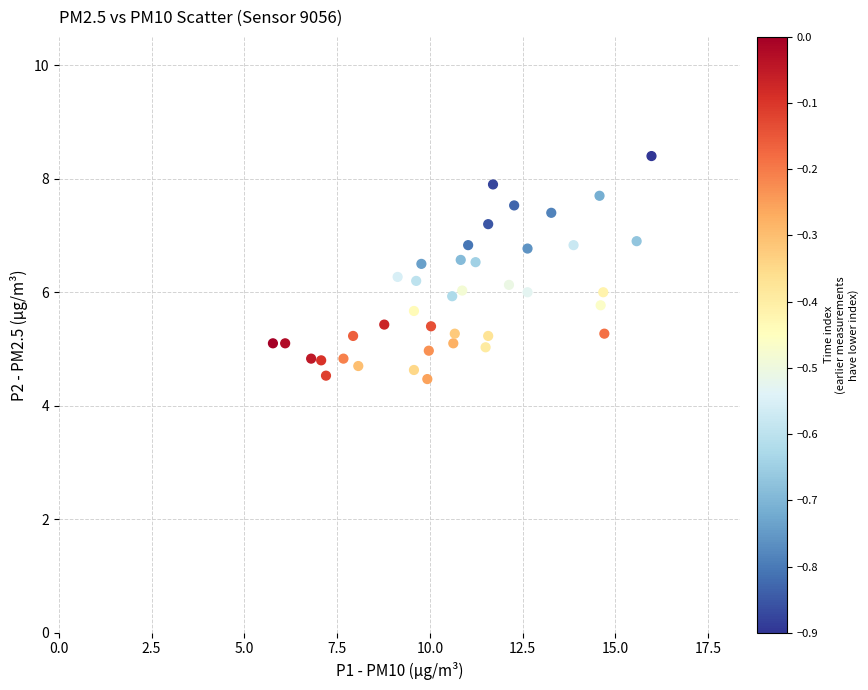

What is the range of Y values (max minus min)?

3.9